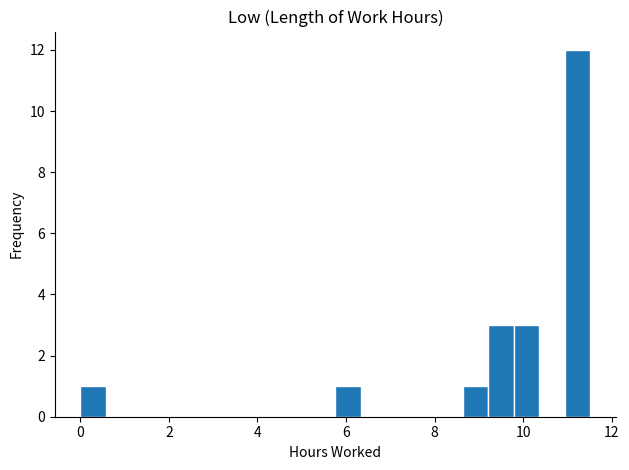

Around what value on the x-axis is the tallest bar? Give the approximate position of its centre, as read against the axis.

11.2